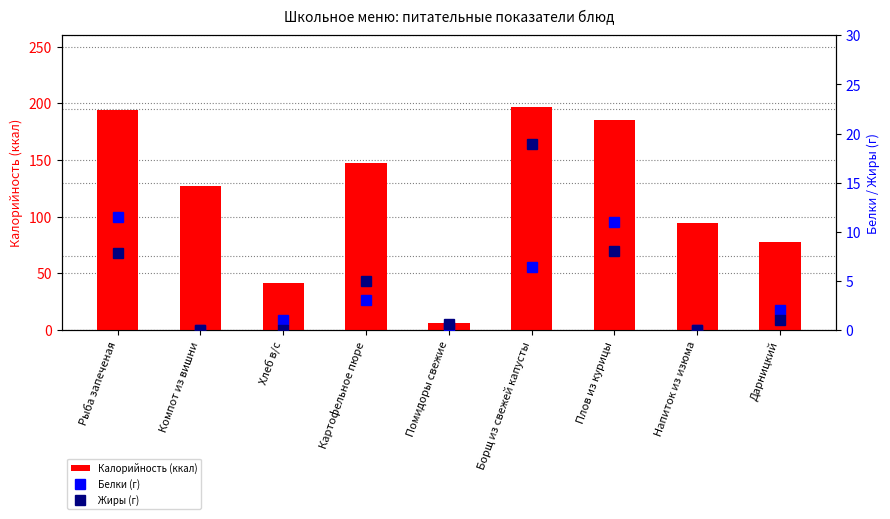

Which category has the highest value in the Жиры (г) series?

Борщ из свежей капусты